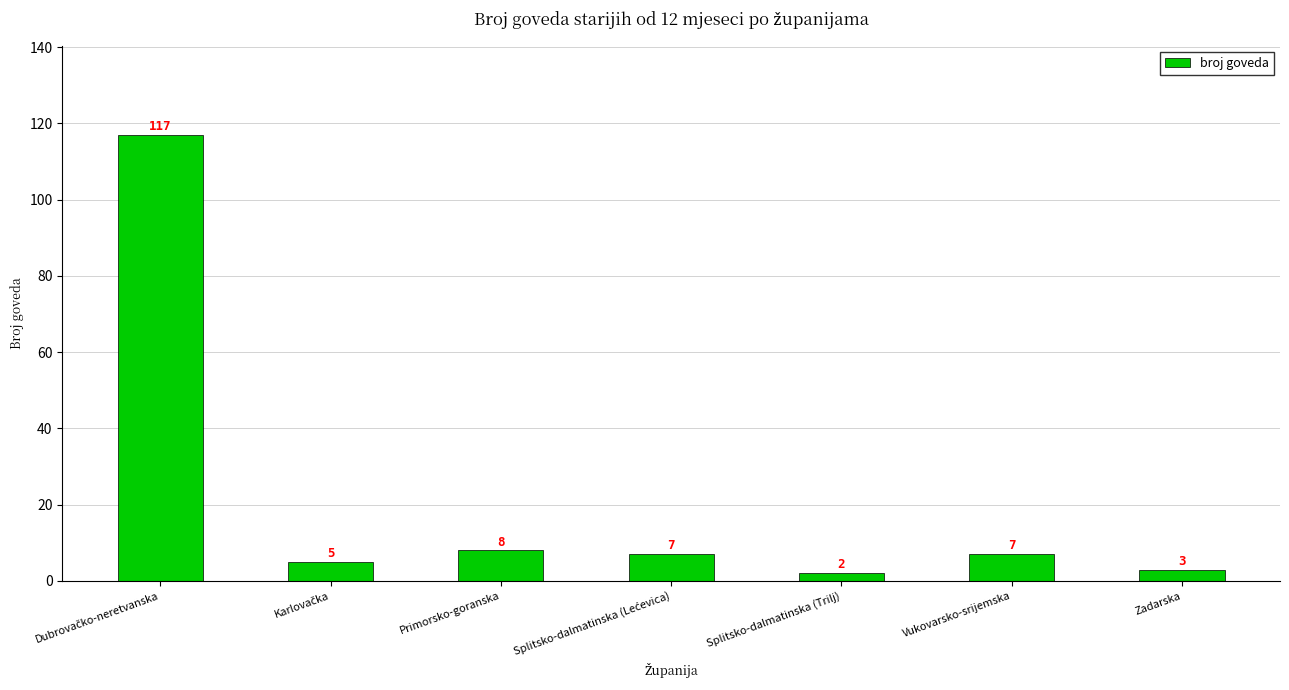

Where is the data nearest to the value 59?

Primorsko-goranska